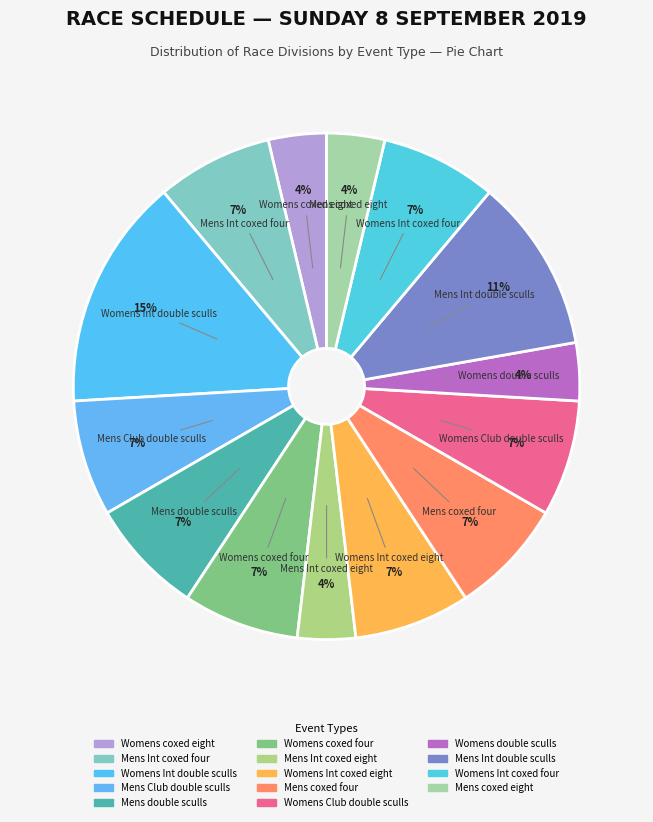

How many segments does this pie chart have?

14